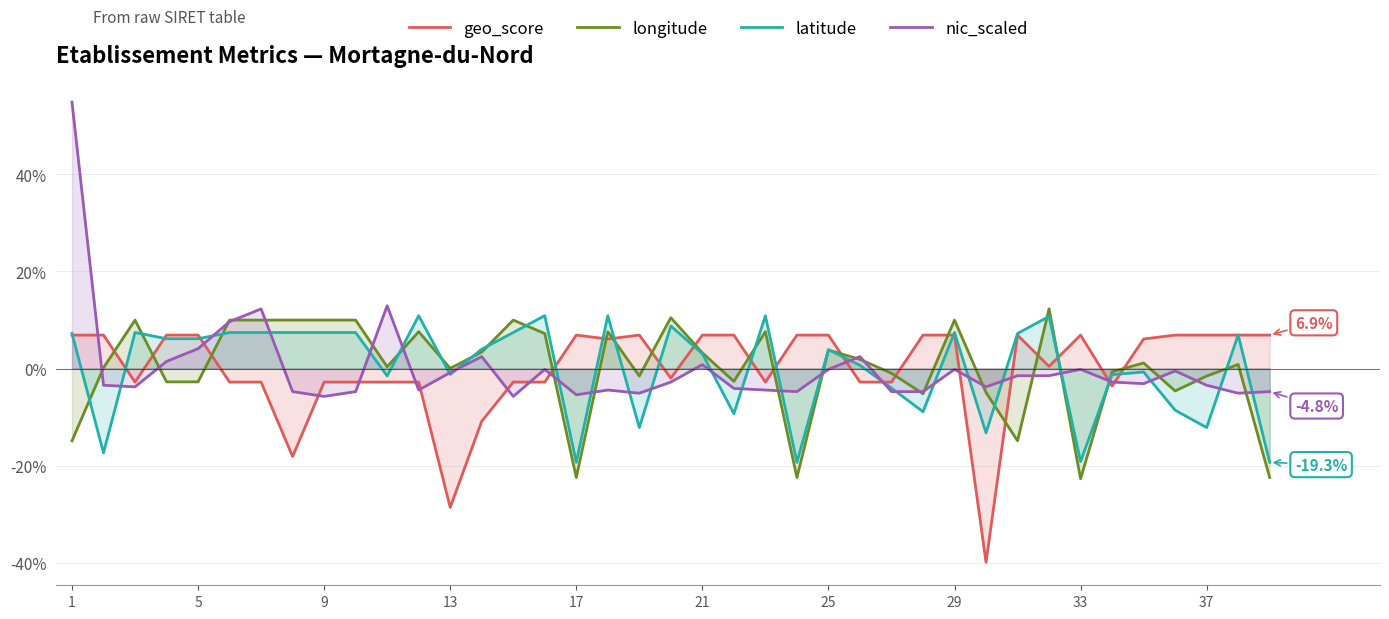

What is the minimum value shown in the chart?

-39.9